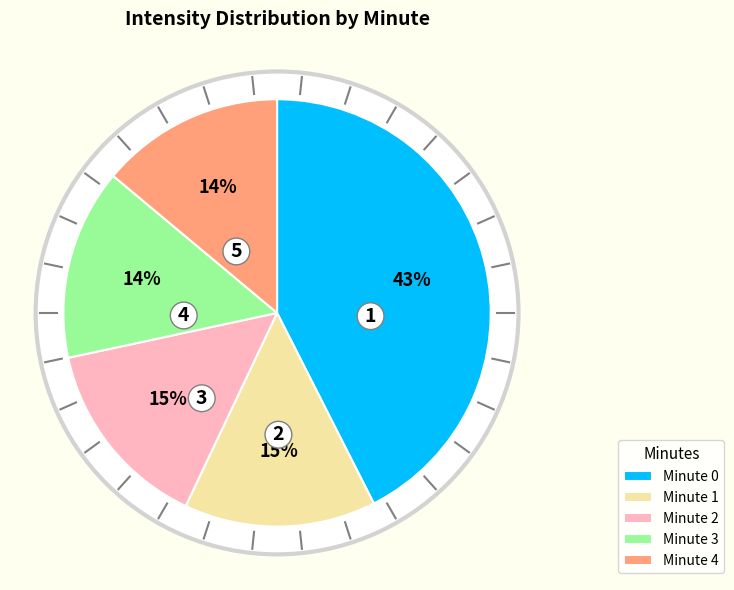

Is there a majority slice in this chart?

No